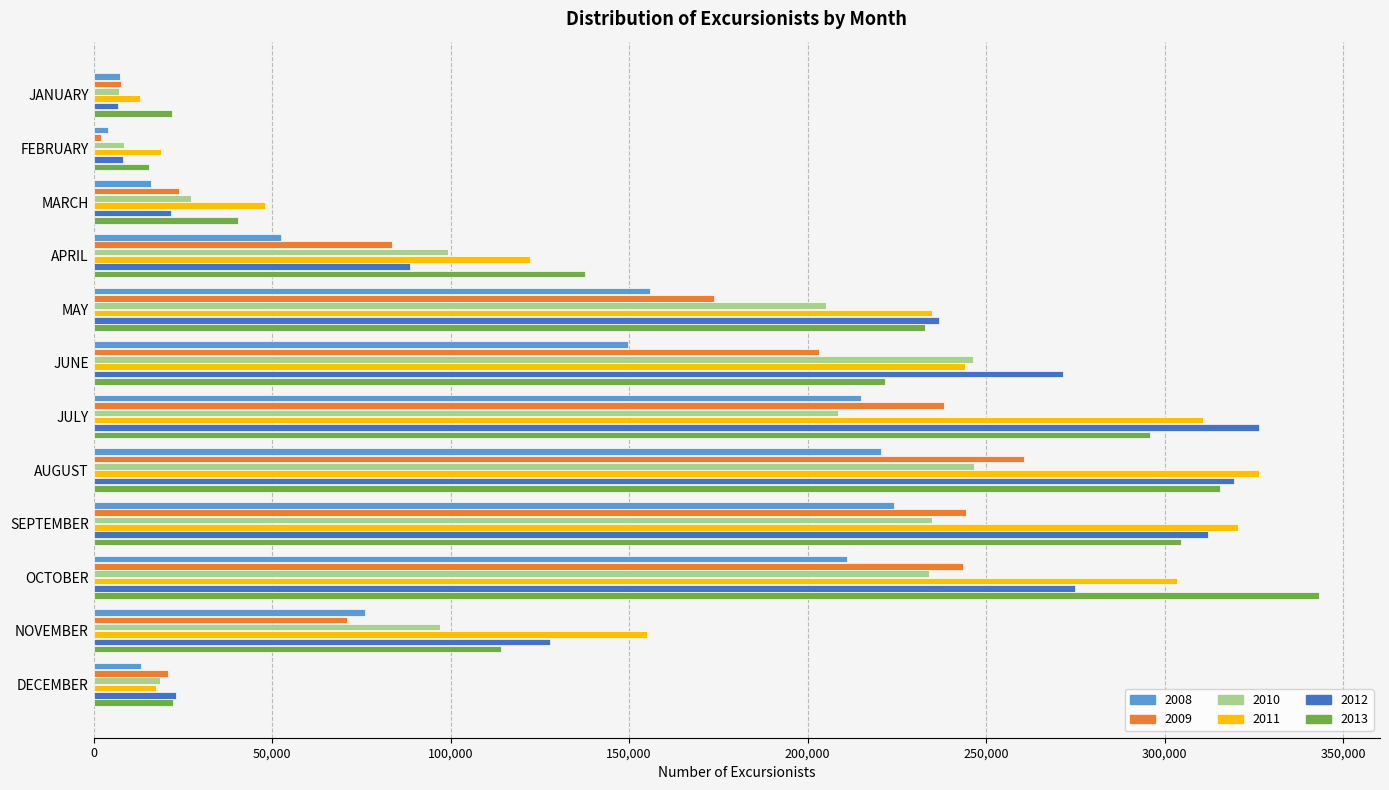

What is the greatest value displayed?

343172